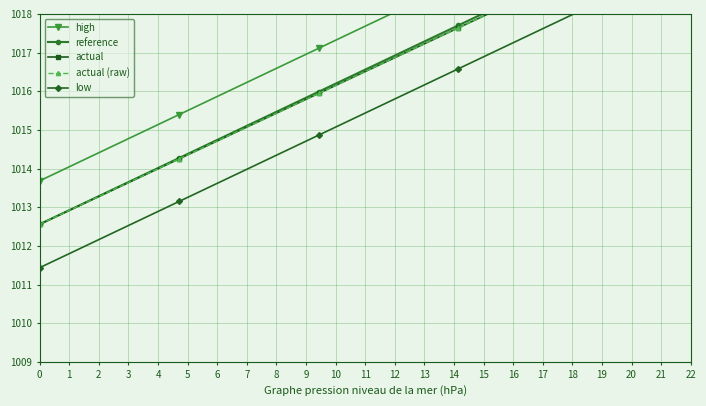

Rank the series by their maximum value, from lowest to highest.

low, actual, actual (raw), reference, high